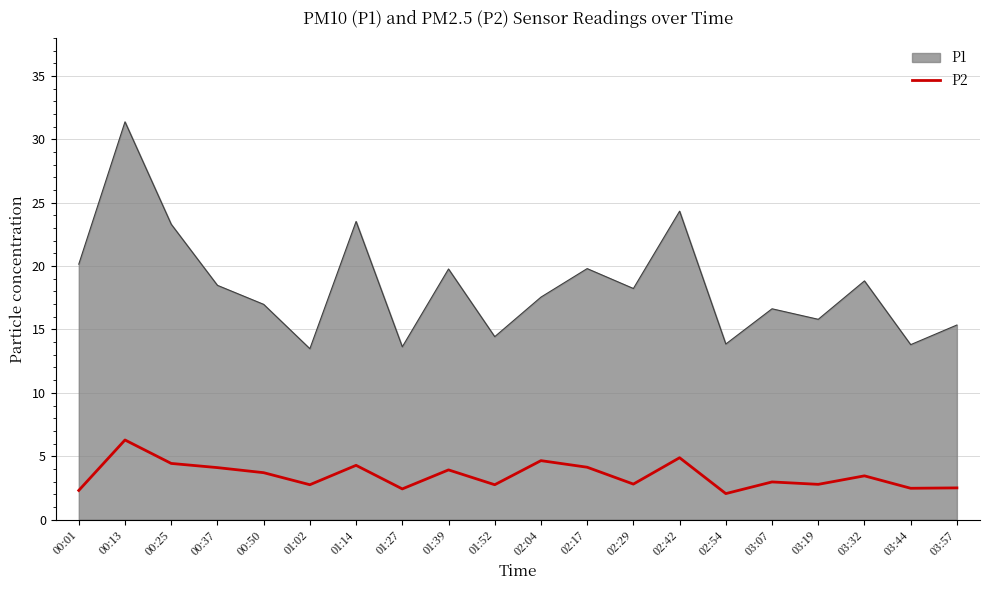

What is the difference between the maximum and minimum values in the P1 series?

17.9